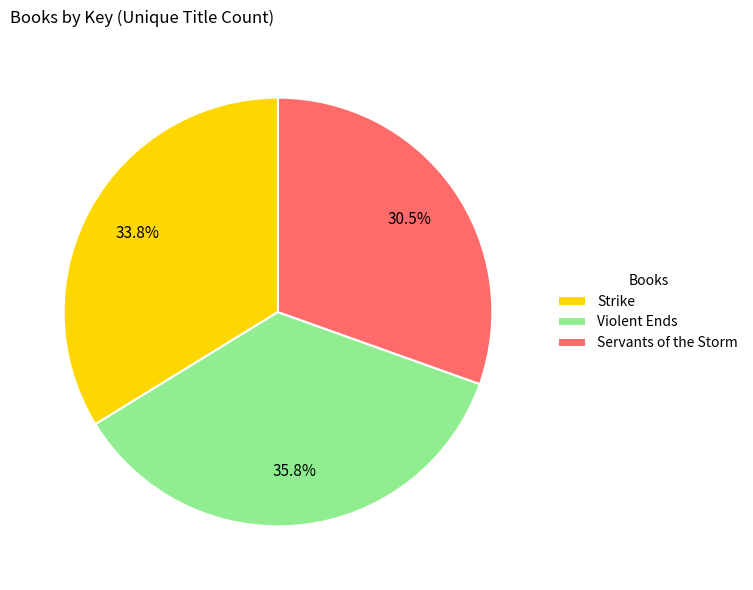

What is the ratio of the value at Servants of the Storm to the value at Strike?

0.9